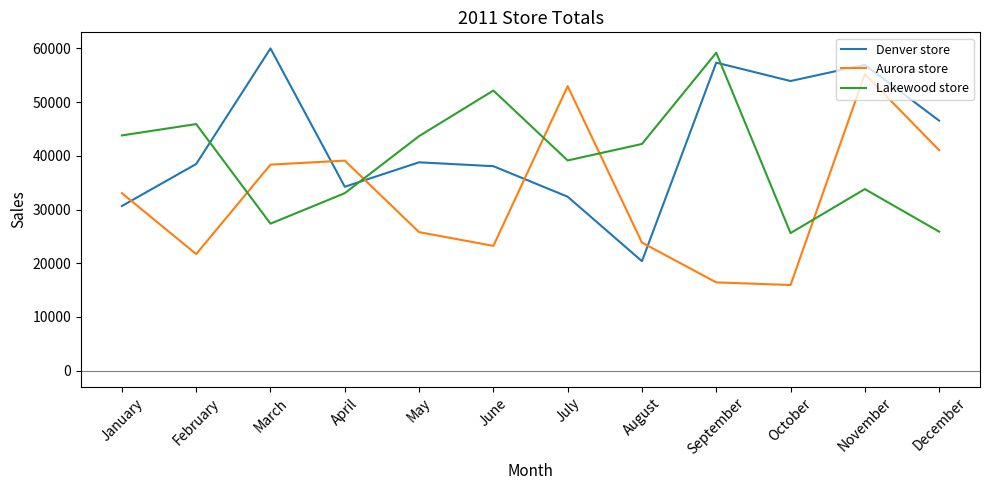

Where is the first local minimum for Lakewood store?

March